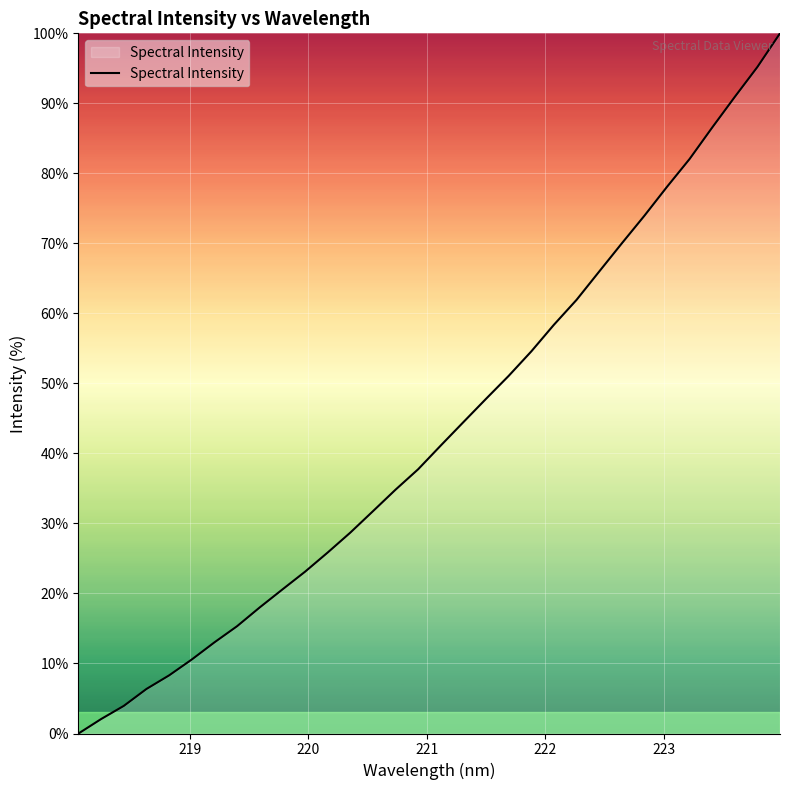

What is the greatest value displayed?

100.0